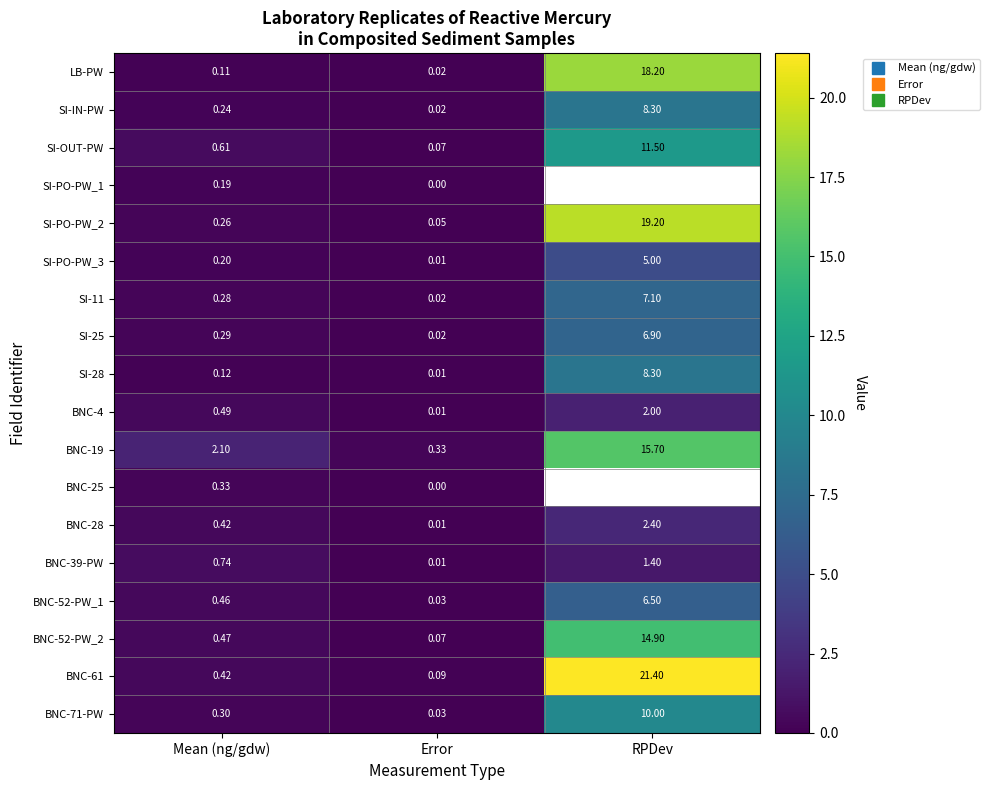

What is the greatest value displayed?

21.4